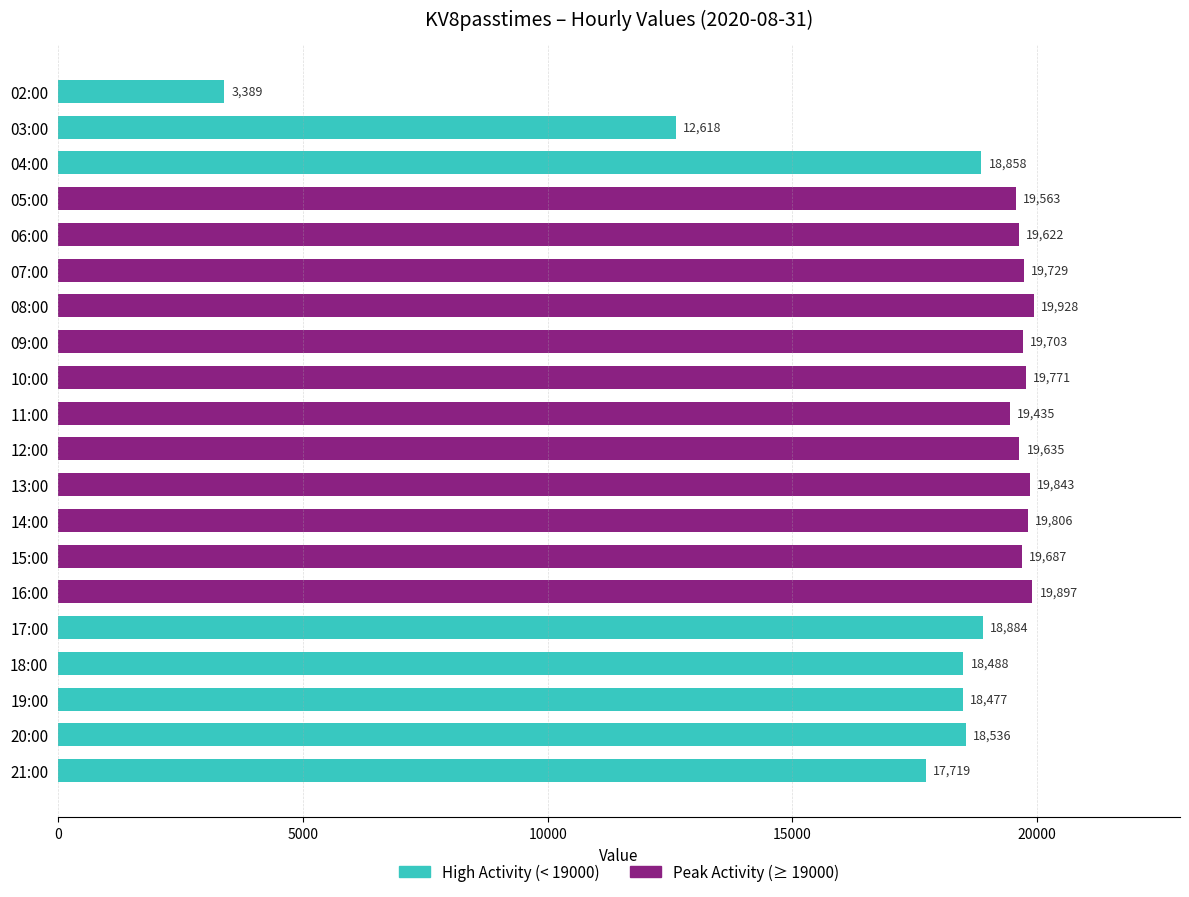

Rank the categories by value from lowest to highest.

02:00, 03:00, 21:00, 19:00, 18:00, 20:00, 04:00, 17:00, 11:00, 05:00, 06:00, 12:00, 15:00, 09:00, 07:00, 10:00, 14:00, 13:00, 16:00, 08:00